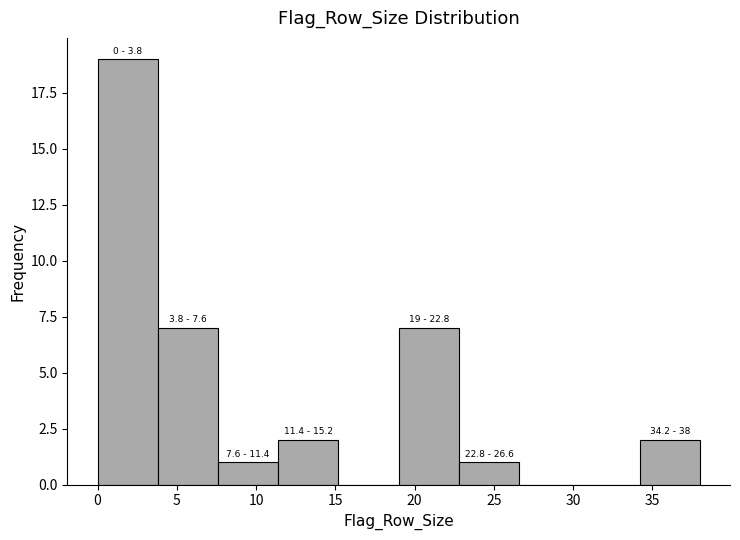

Over which range of the x-axis is the bar tallest?

0.0 to 3.8